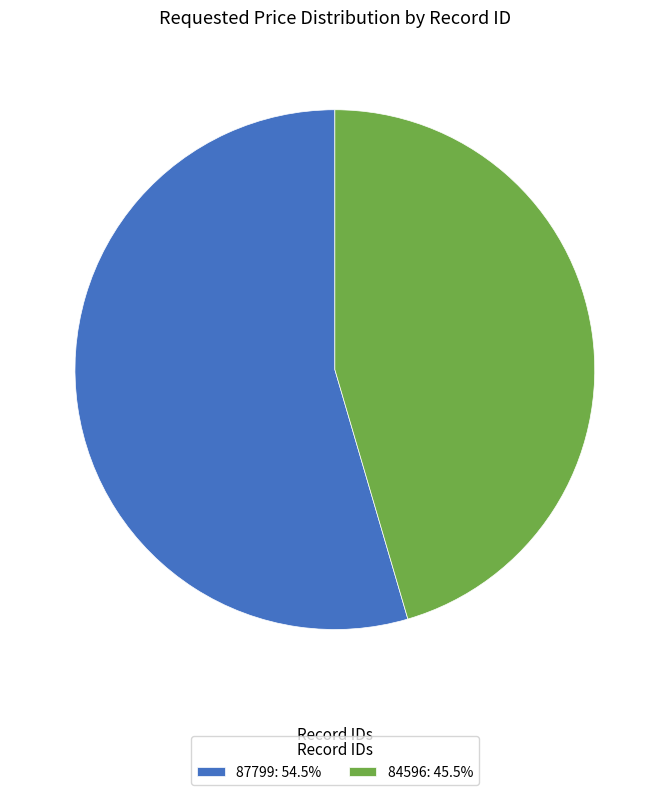

Is the sum of 84596: 45.5% and 87799: 54.5% greater than half?

Yes